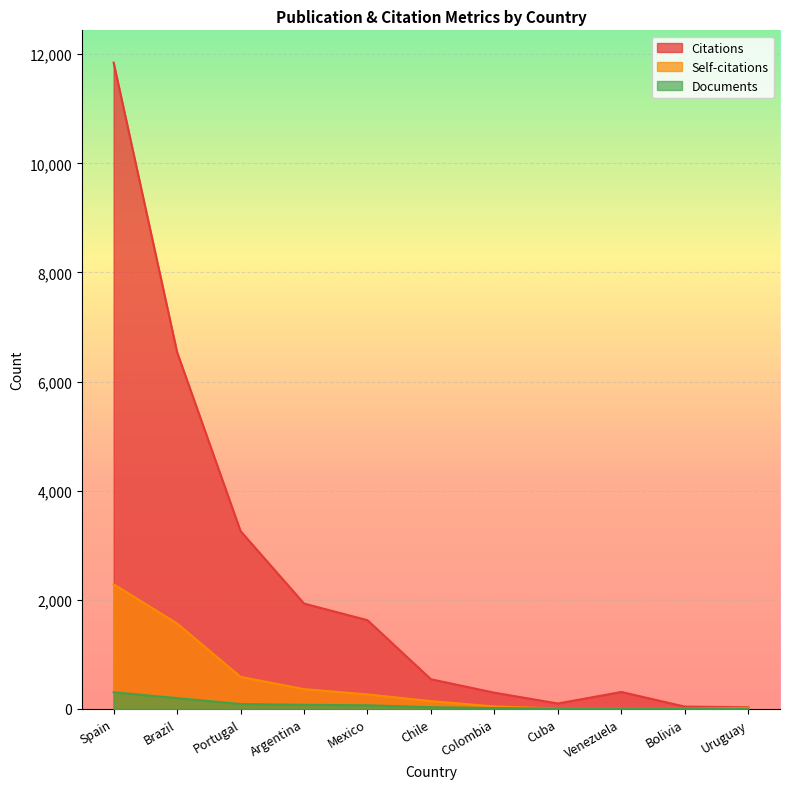

True or false: Citations and Self-citations intersect in this chart.

False